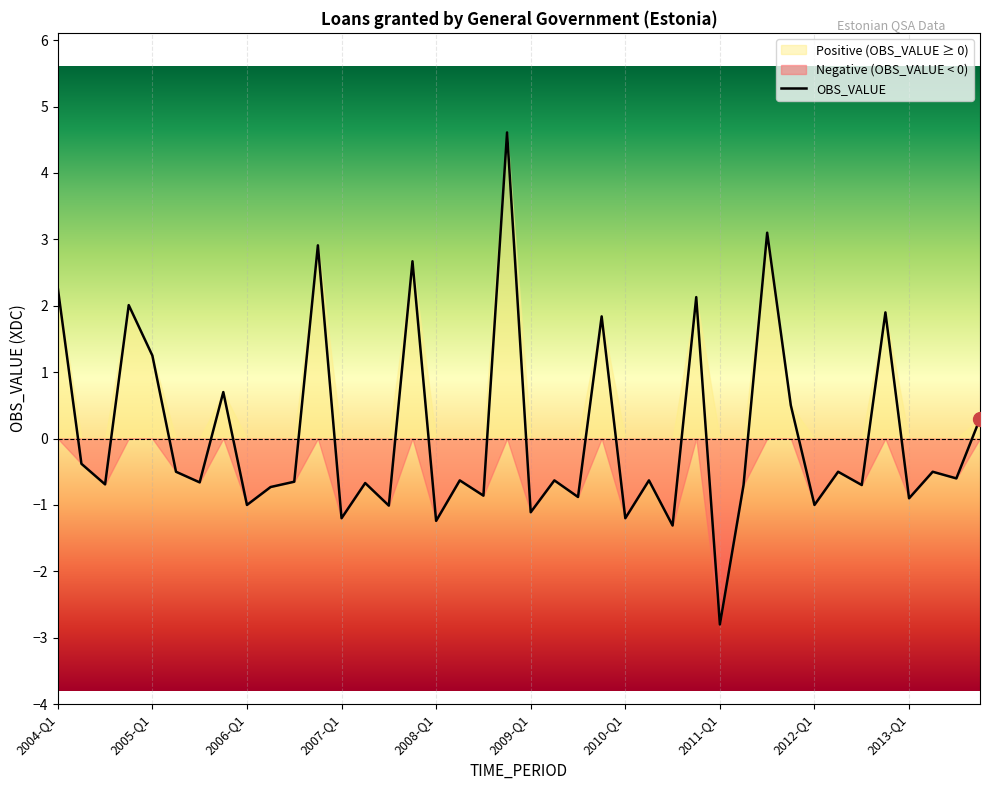

The value of OBS_VALUE at 2004-Q1 is 2.3. True or false?

True